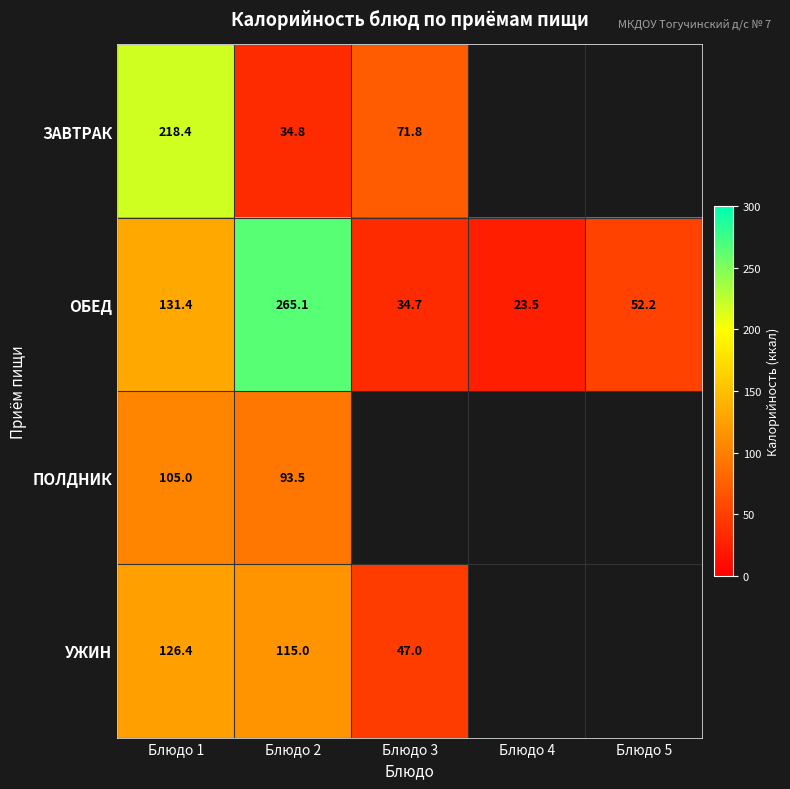

At Блюдо 2, list the series in order from largest to smallest.

ОБЕД, УЖИН, ПОЛДНИК, ЗАВТРАК